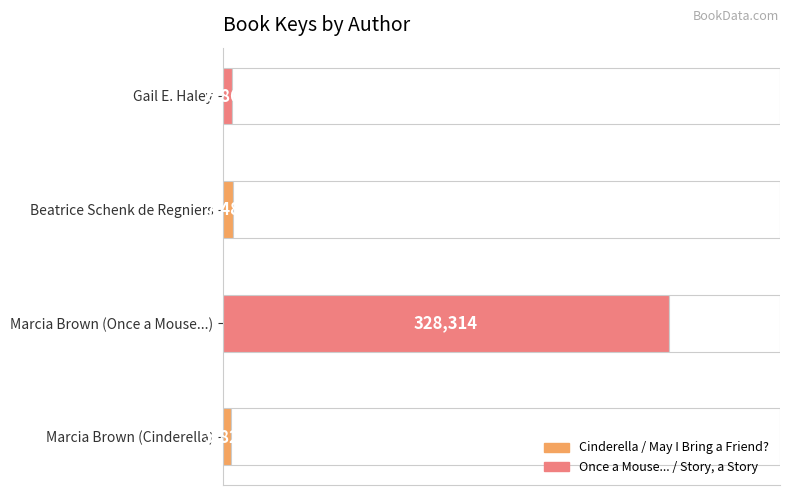

What is the difference between the maximum and minimum values?

322489